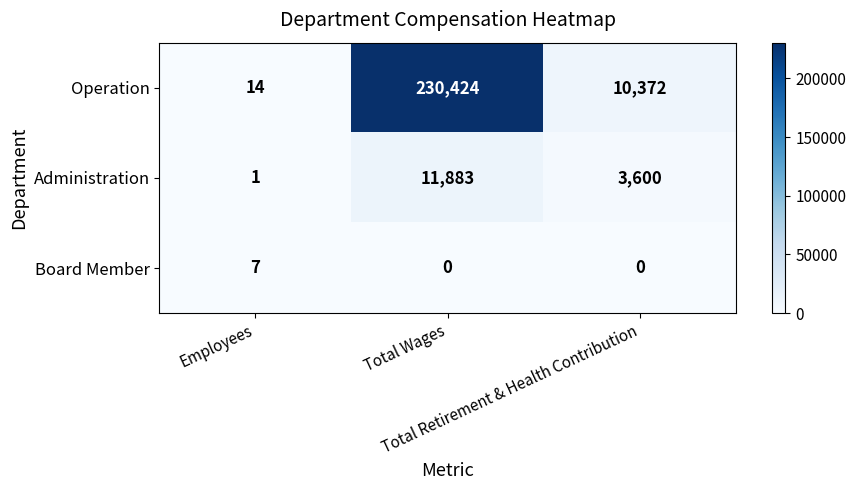

What is the difference between the maximum and second lowest values in the Operation series?

220052